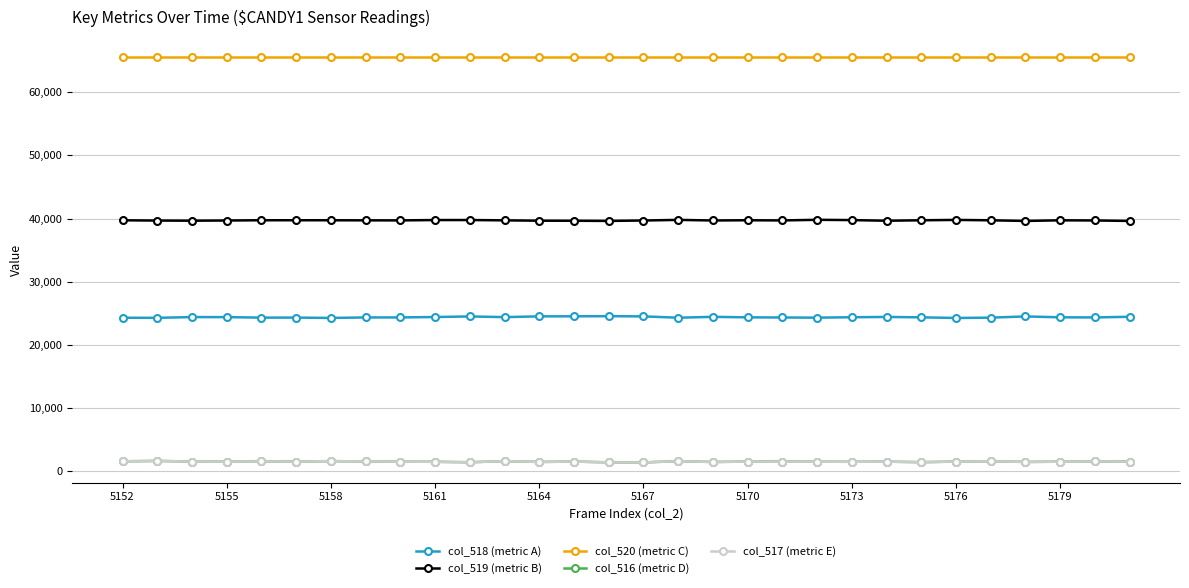

At how many categories does at least one series exceed 47131?

30